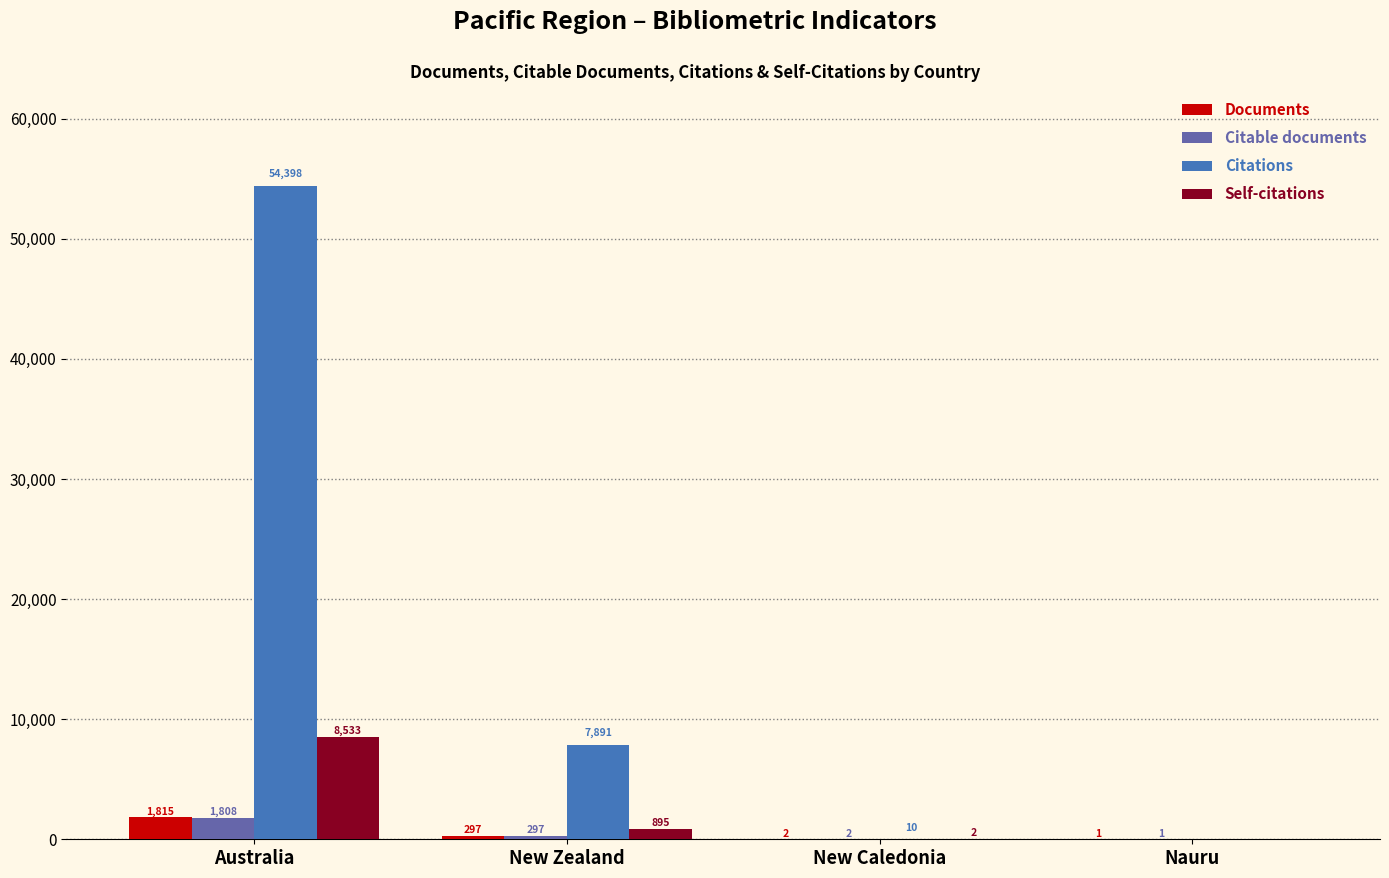

What is the sum of the Citations values at Australia and New Zealand?

62289